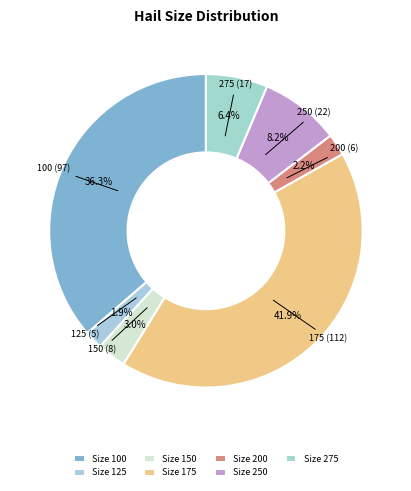

Count the number of slices in the pie.

7